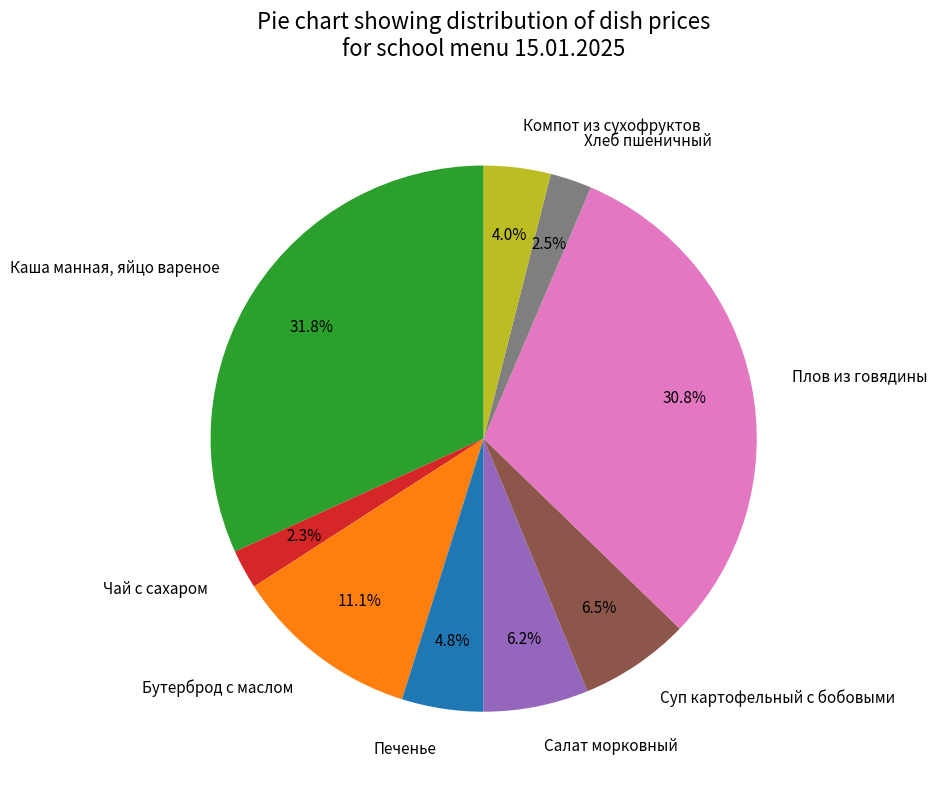

Combined, do Чай с сахаром and Компот из сухофруктов account for over 50%?

No